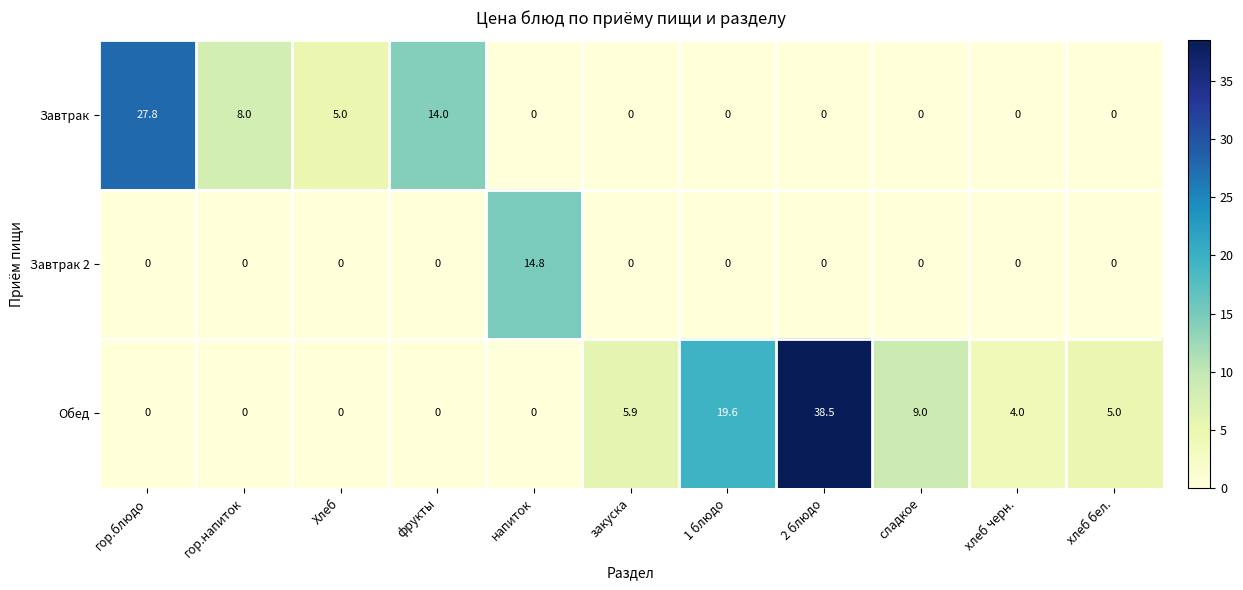

Which series has the widest spread of values?

Обед